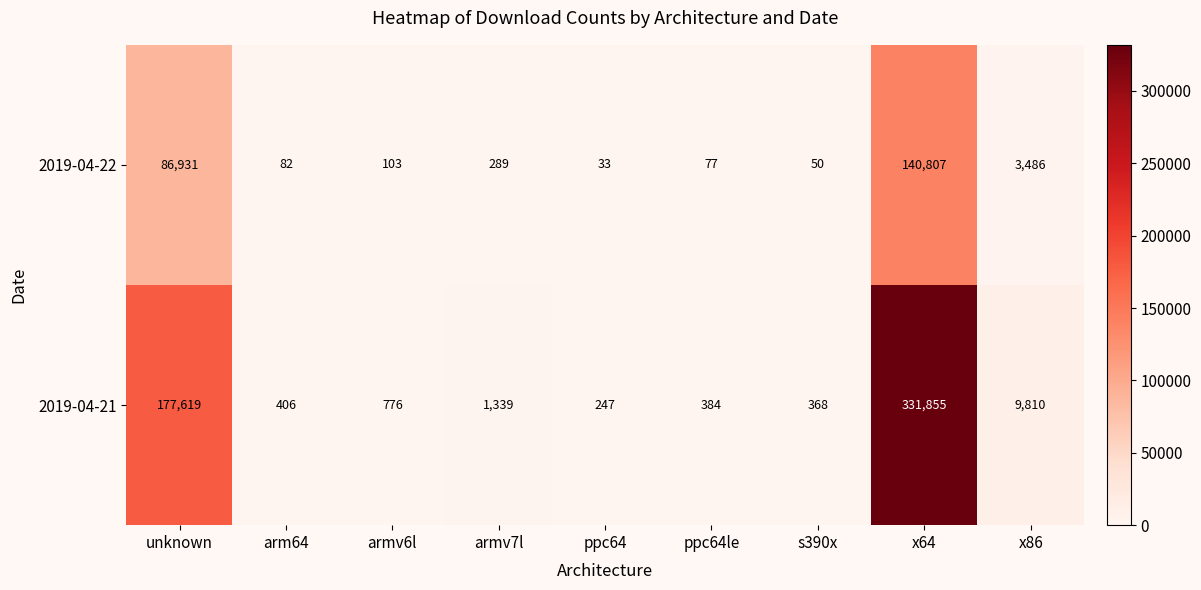

Count the number of categories in the chart.

9